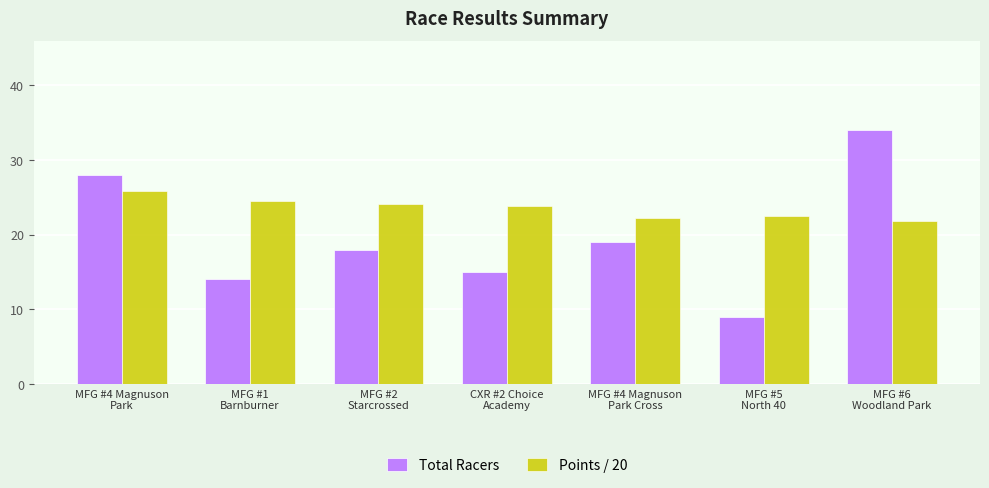

What value does the Points / 20 series have at CXR #2 Choice
Academy?

23.8